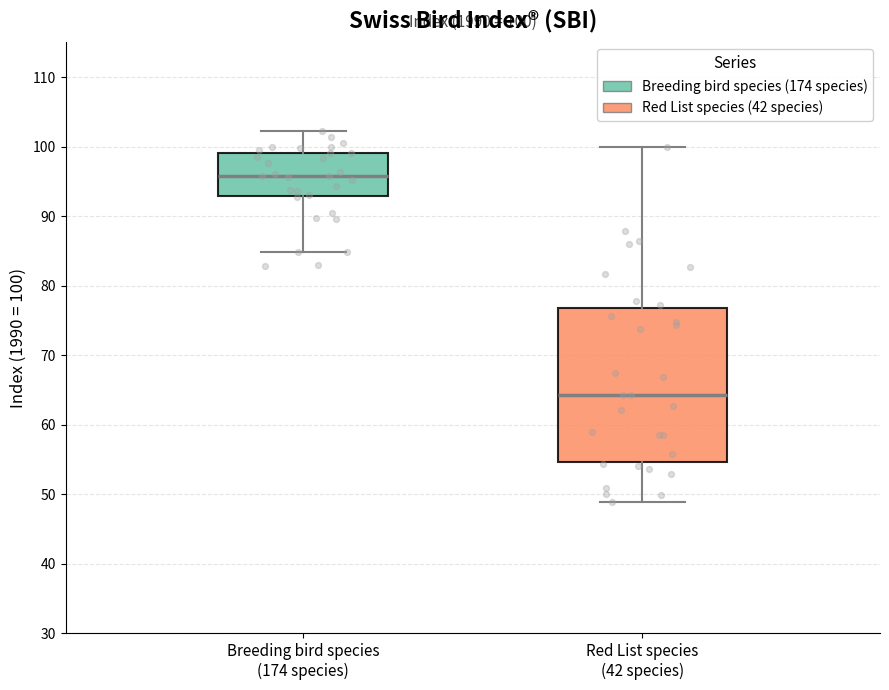

Which box is the tallest, from its lower edge to its upper edge?

Red List species (42 species)